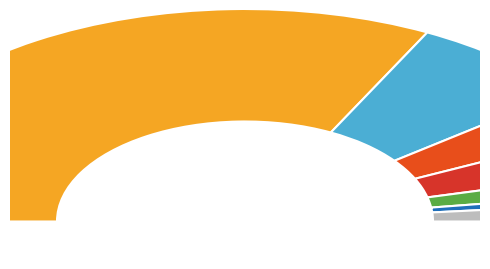

What percentage do 84649 and 84650 together represent?

79.2%